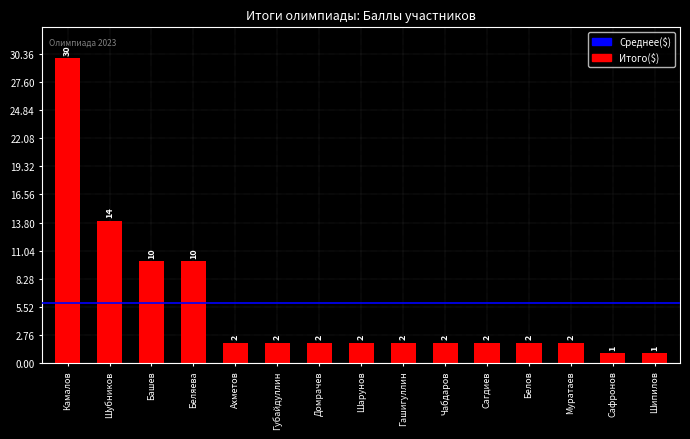

How many distinct data groups are displayed?

1